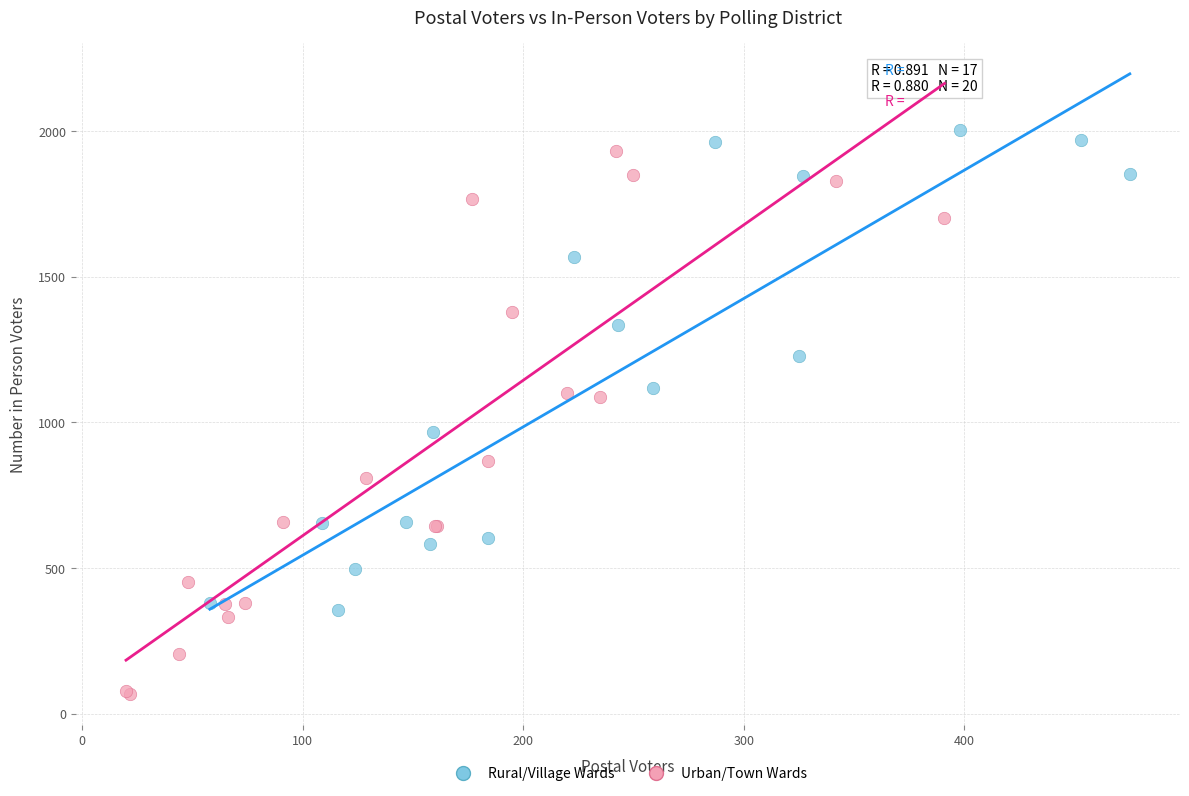

Which series contains the lowest Y value?

Urban/Town Wards